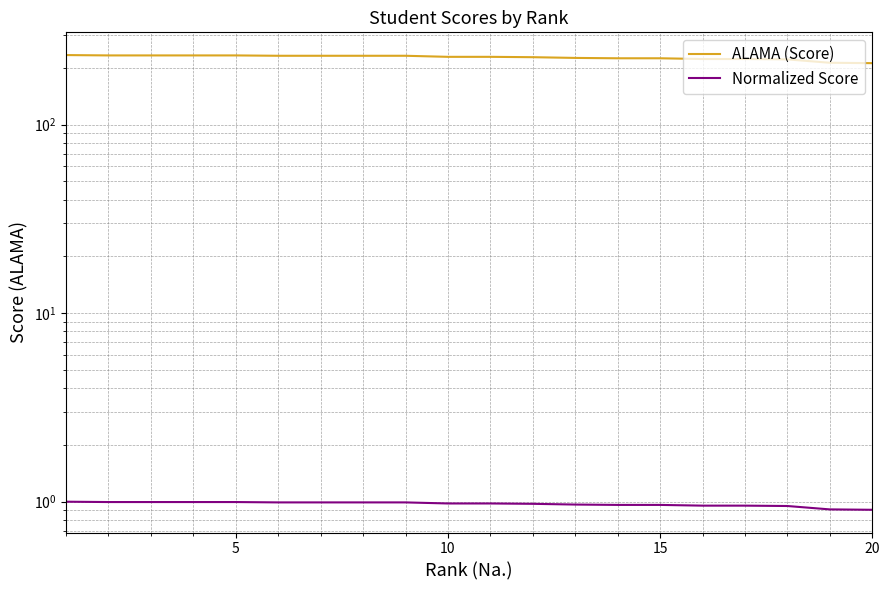

True or false: ALAMA (Score) and Normalized Score cross at least once.

False